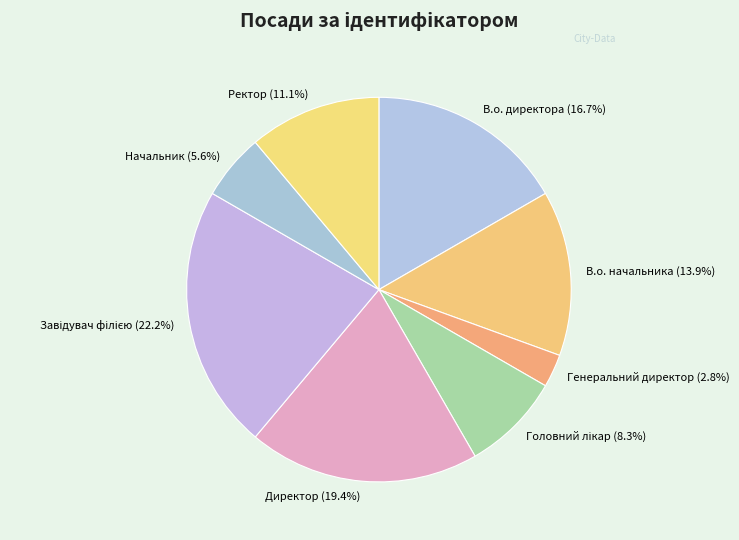

Is it true that Директор is 19% of the pie?

True